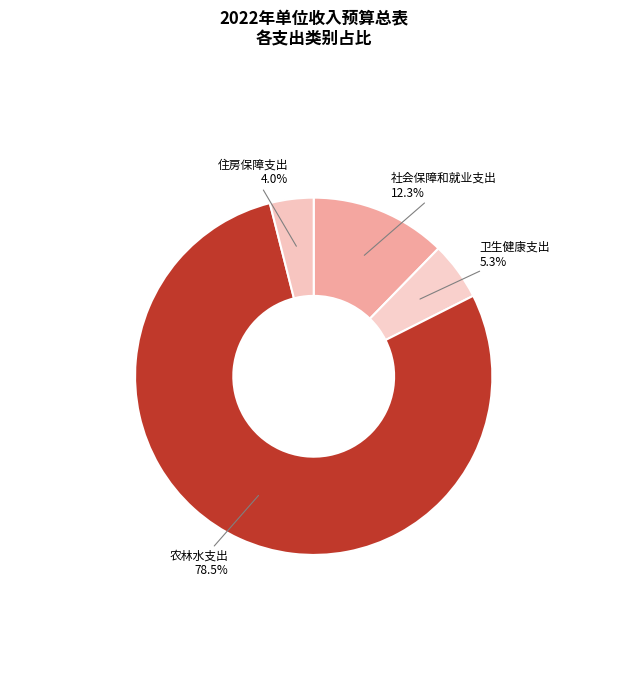

Rank the categories by value from highest to lowest.

农林水支出, 社会保障和就业支出, 卫生健康支出, 住房保障支出